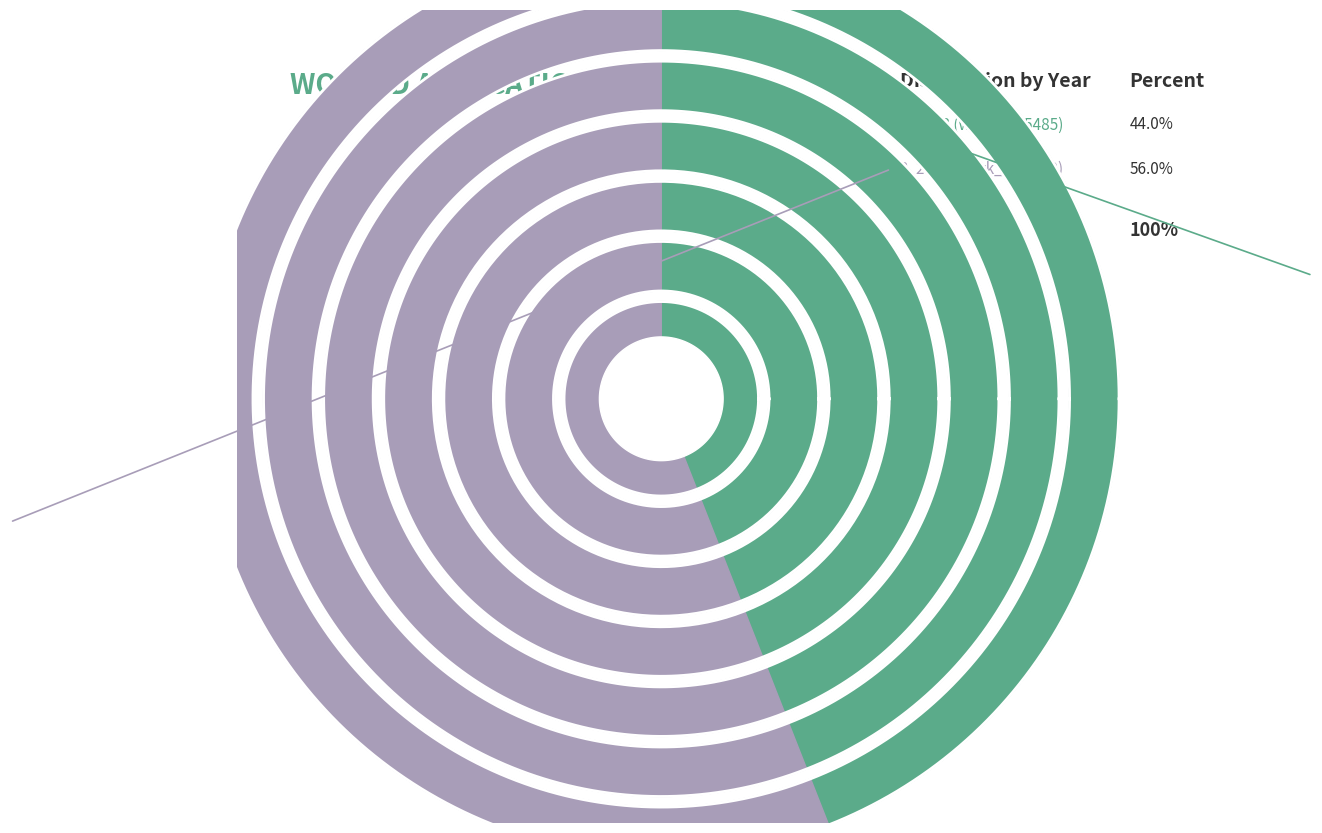

What is the majority slice?

2011 (work_id: 6969)